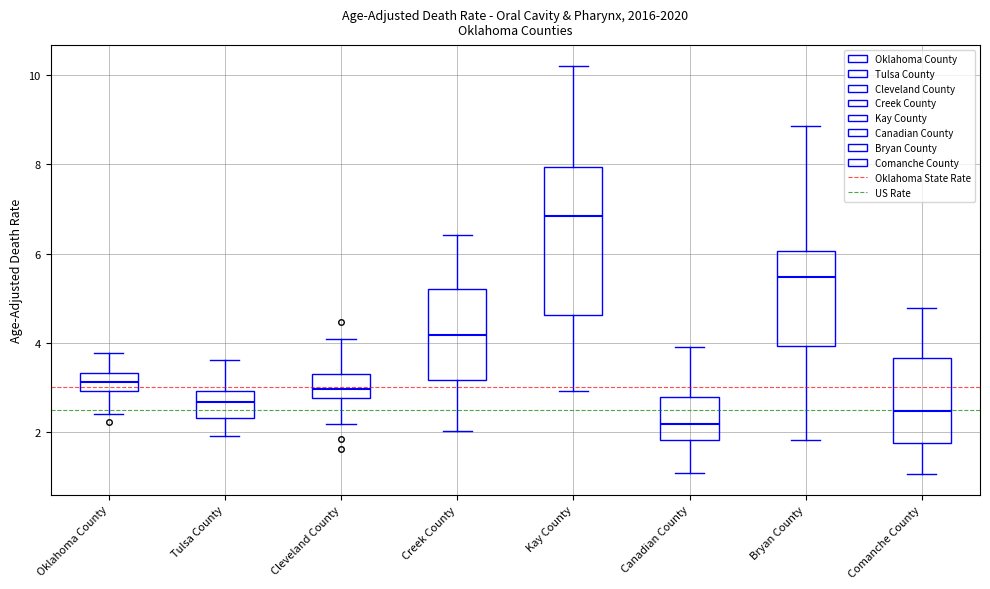

Which box's median line is the lowest?

Canadian County